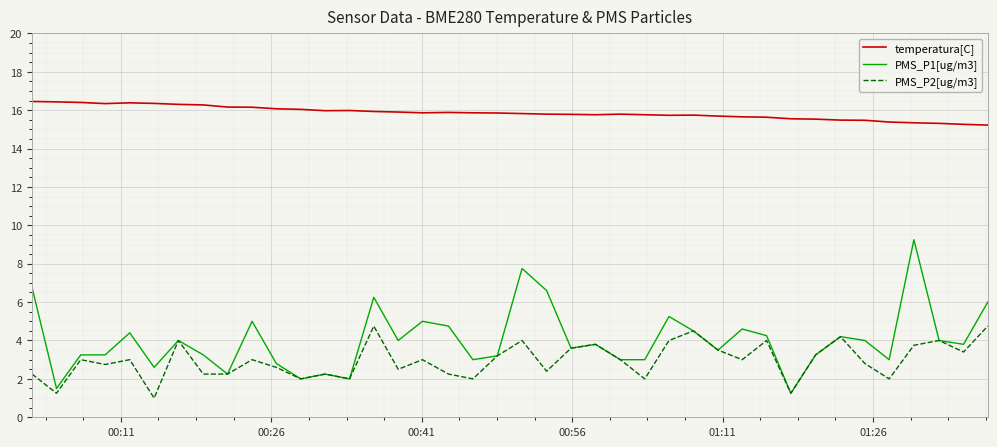

Is this an area chart (filled region under the line)?

No